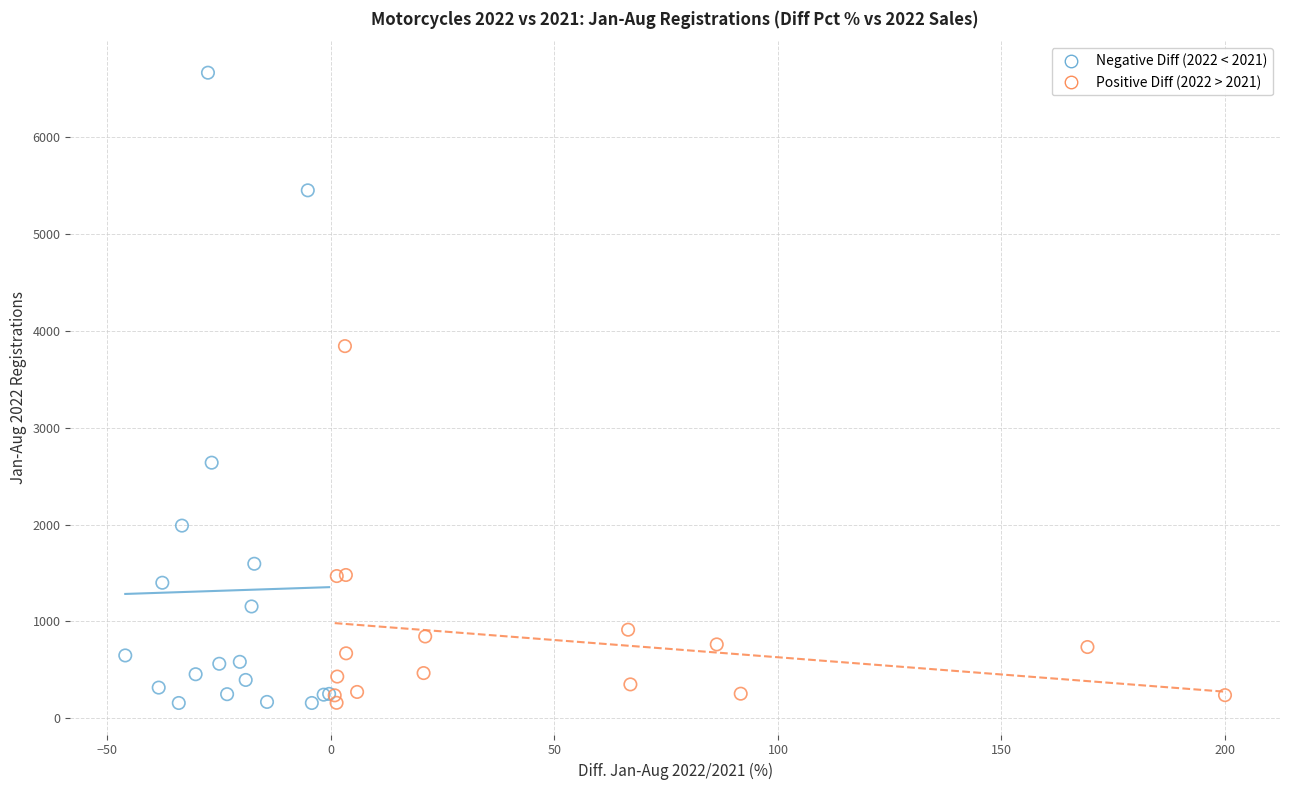

Which series contains the highest Y value?

Negative Diff (2022 < 2021)